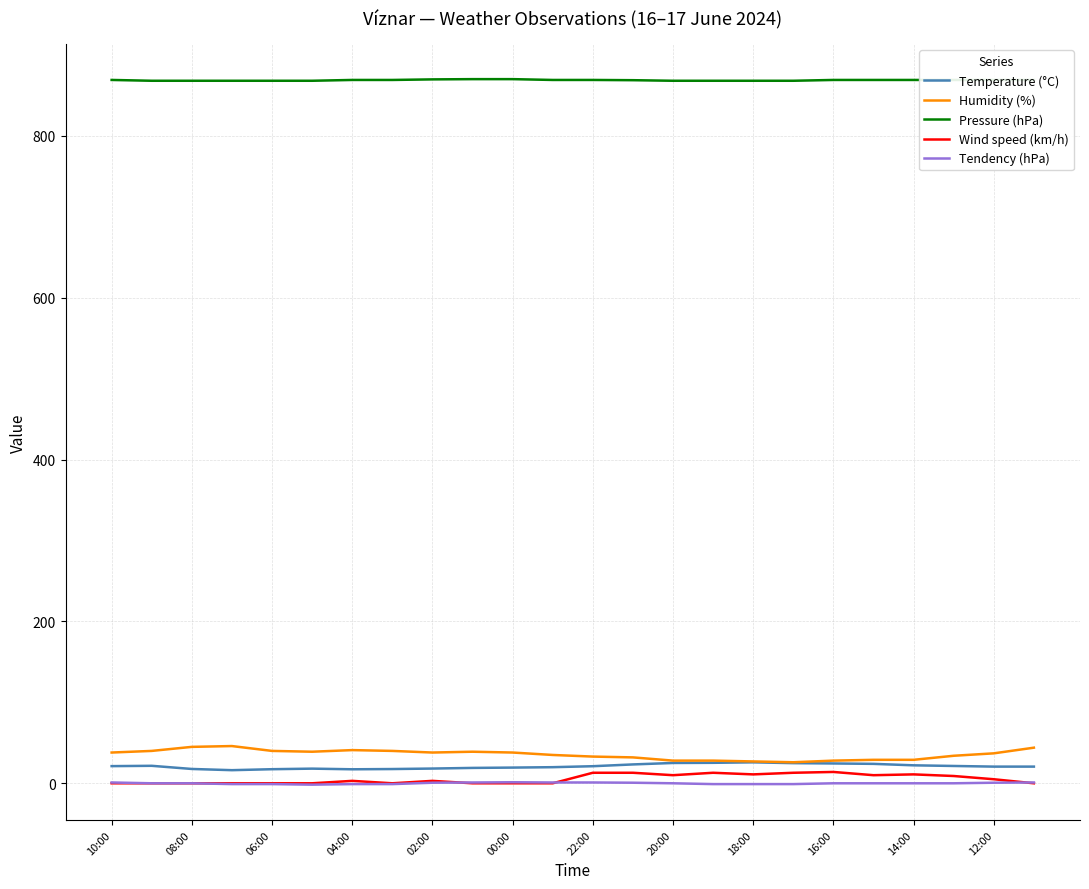

Which series has the largest total across all categories?

Pressure (hPa)